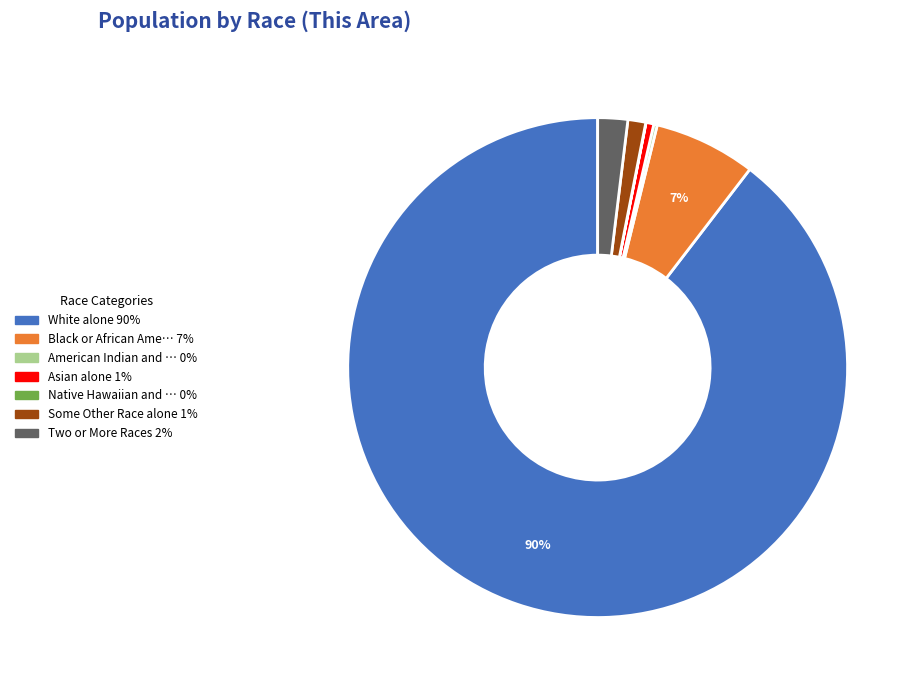

Is there a majority slice in this chart?

Yes